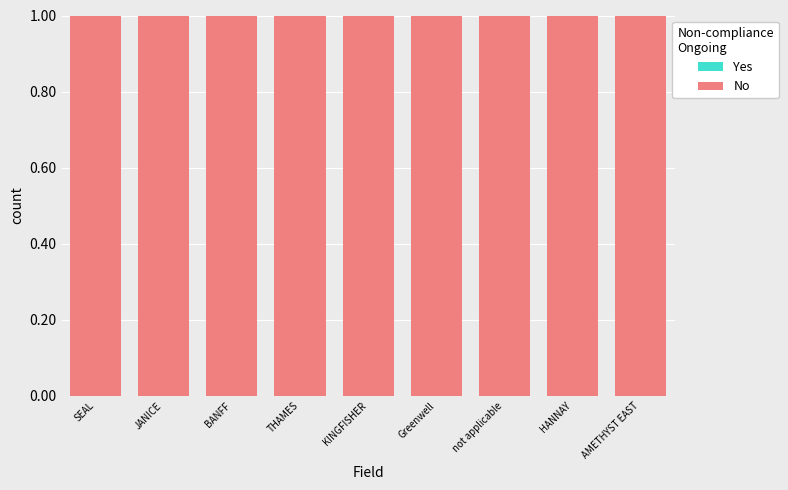

How many bars are there in each group?

2